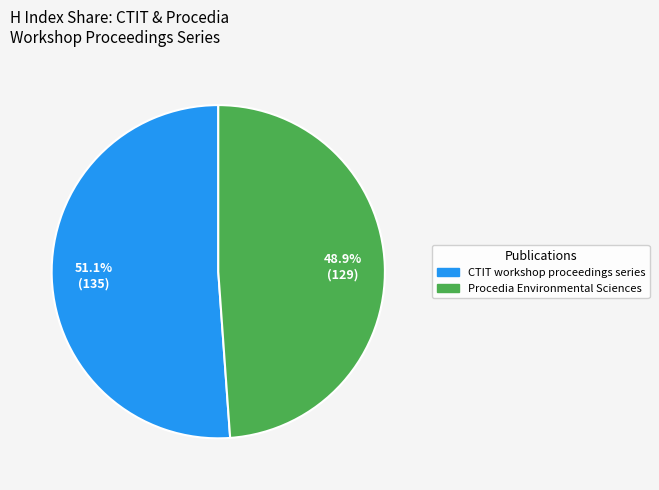

Which category has the smallest portion of the pie?

Procedia Environmental Sciences